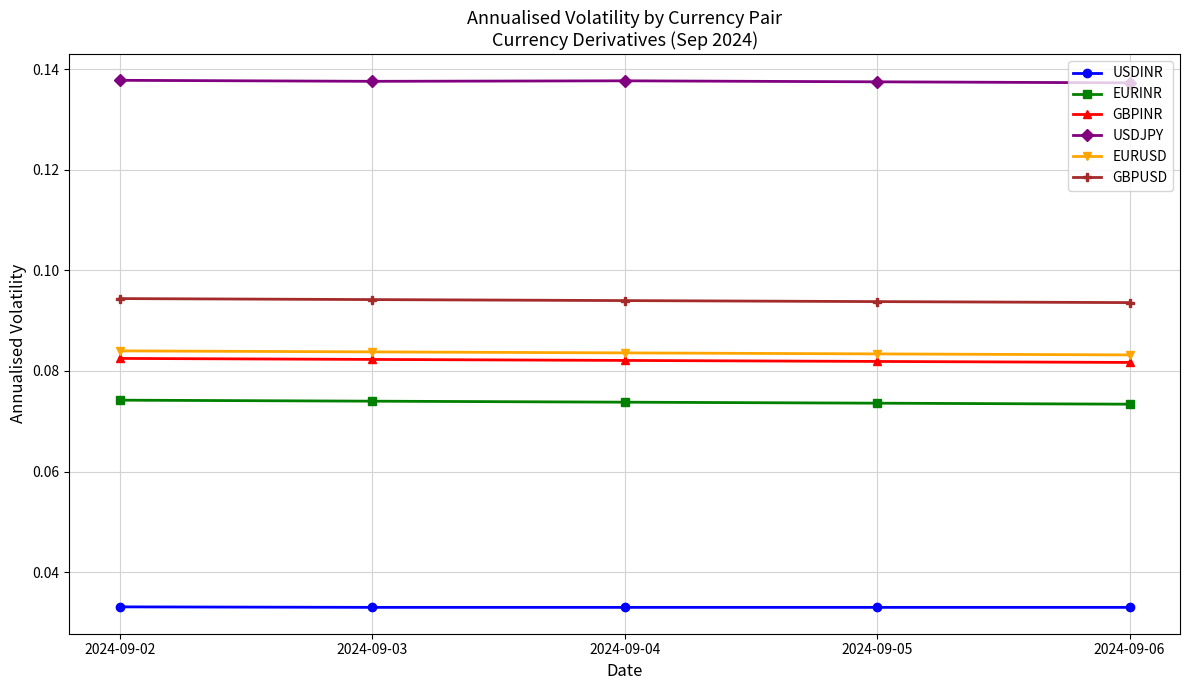

True or false: USDJPY and EURINR cross at least once.

False